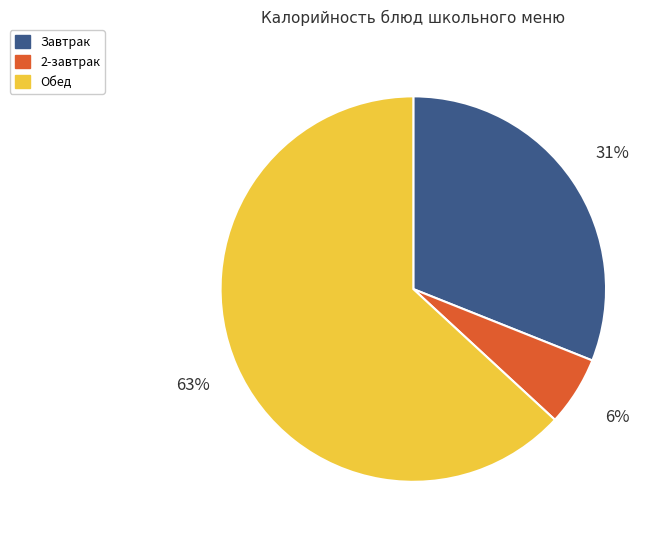

Between 2-завтрак and Завтрак, which is larger?

Завтрак